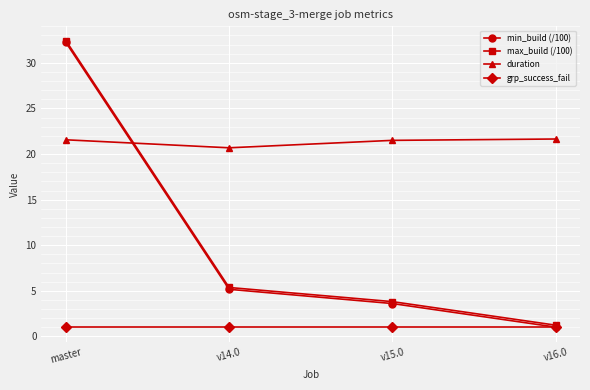

The value of duration at v14.0 is 20.7. True or false?

True